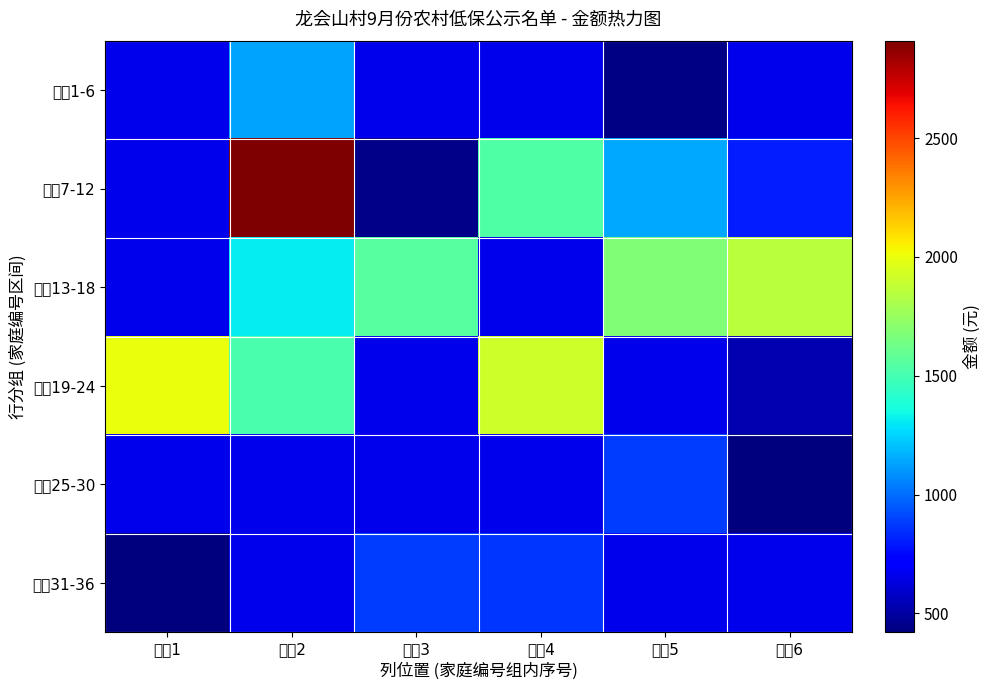

What is the spread (max minus min) of values at 位置2?

2255